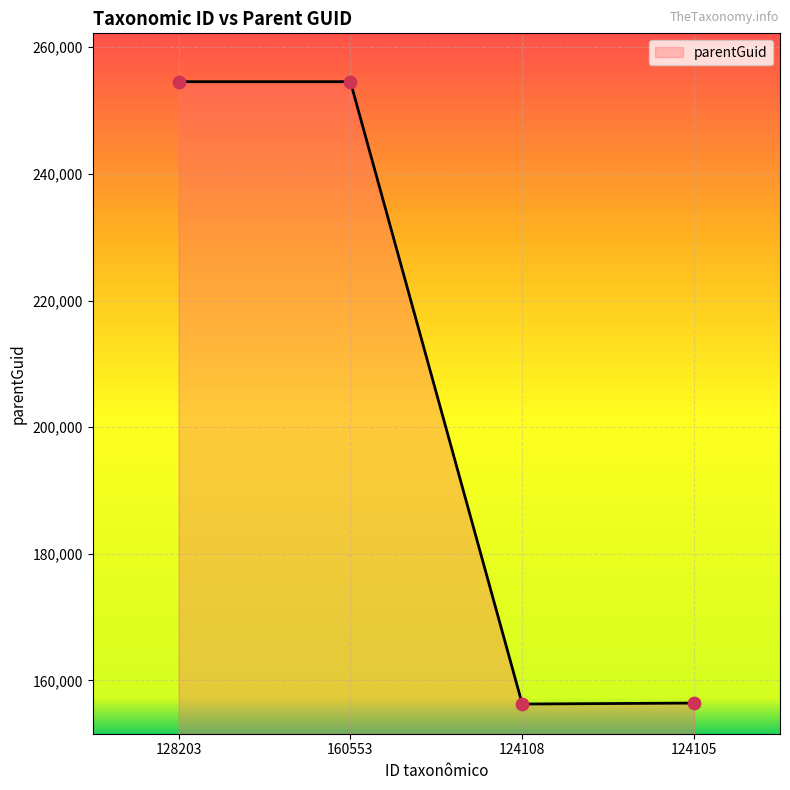

Approximately how many times larger is the value at 128203 compared to 124105?

1.6